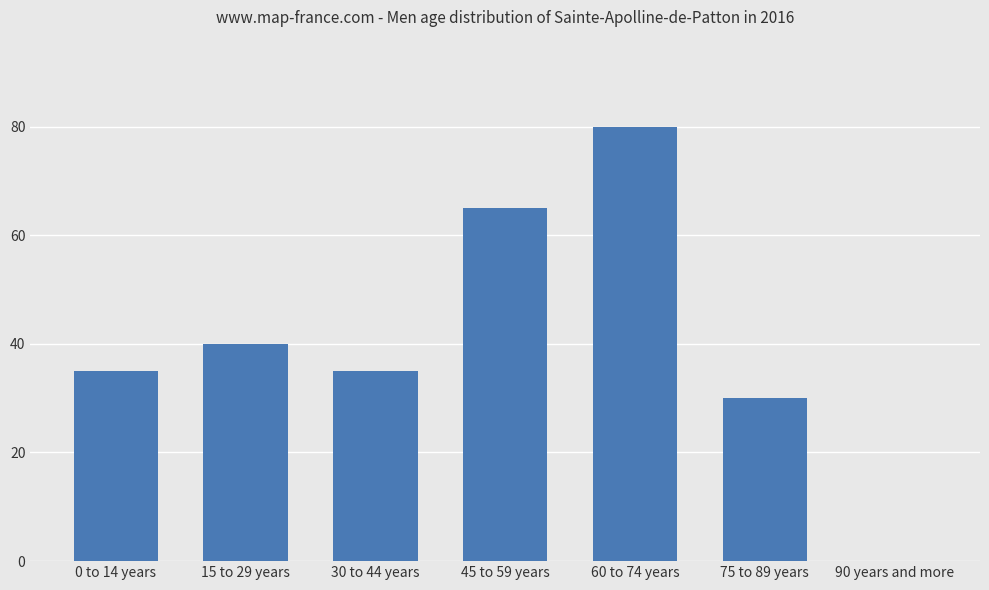

What is the change in value from 30 to 44 years to 90 years and more?

-35